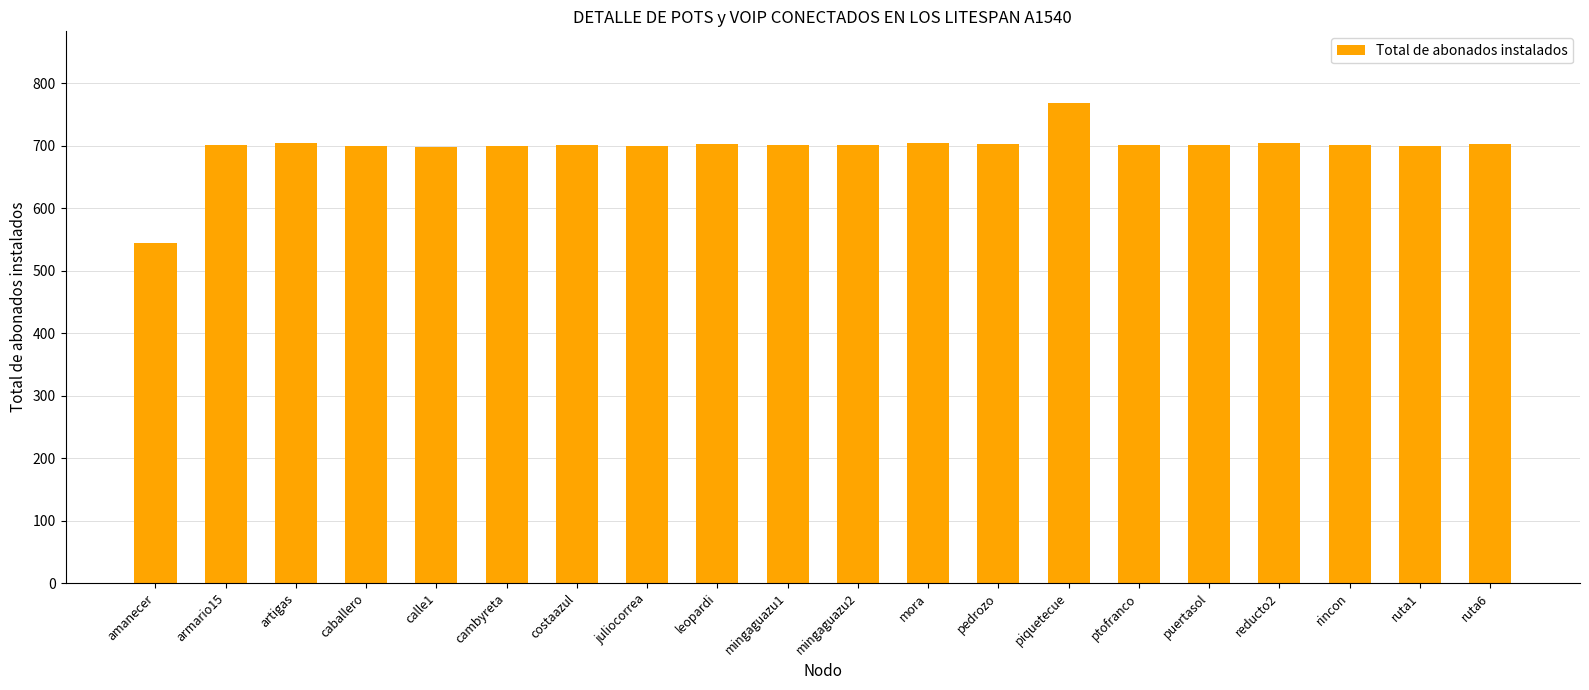

What is the change in value from caballero to leopardi?

+3